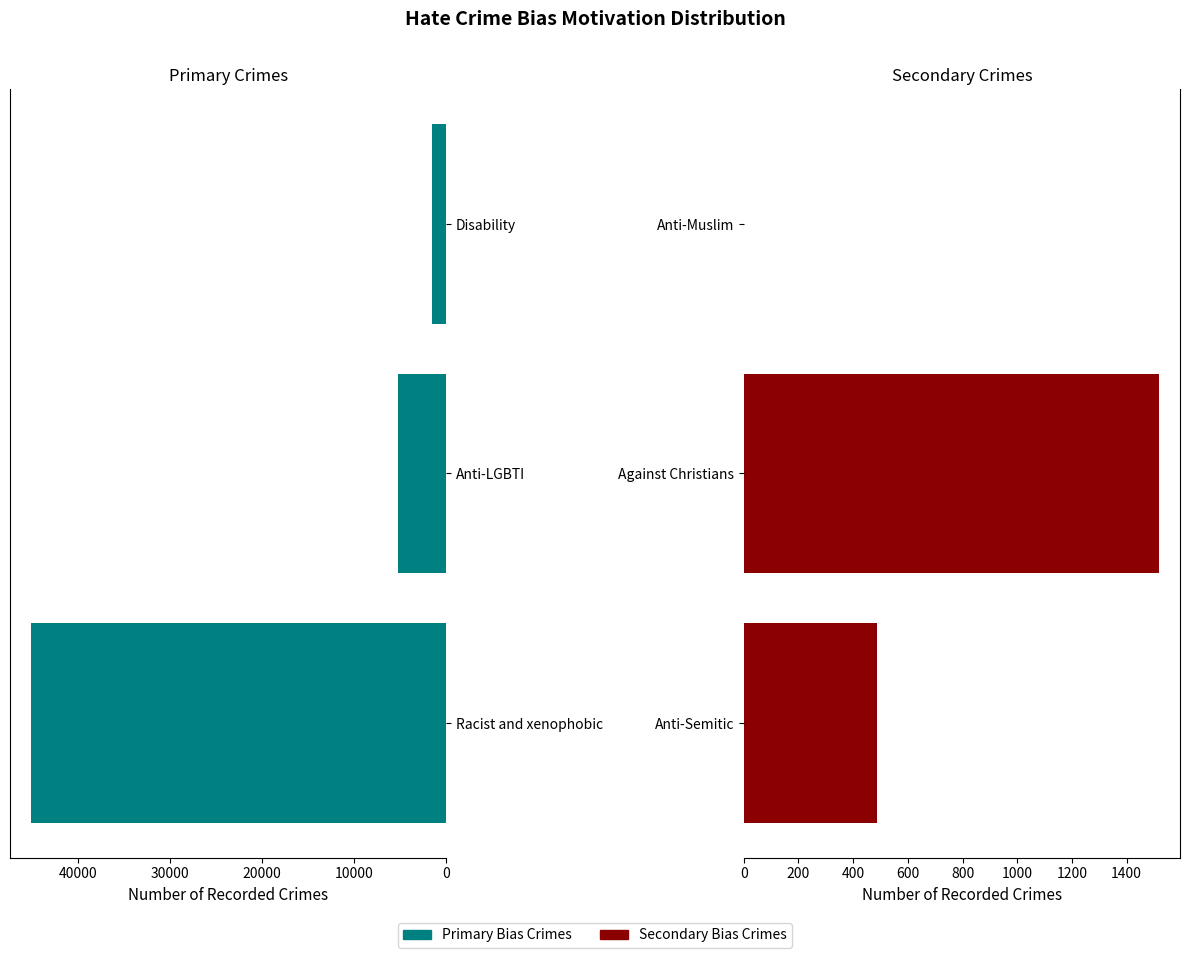

What is the total value across all series at 10000?

6759